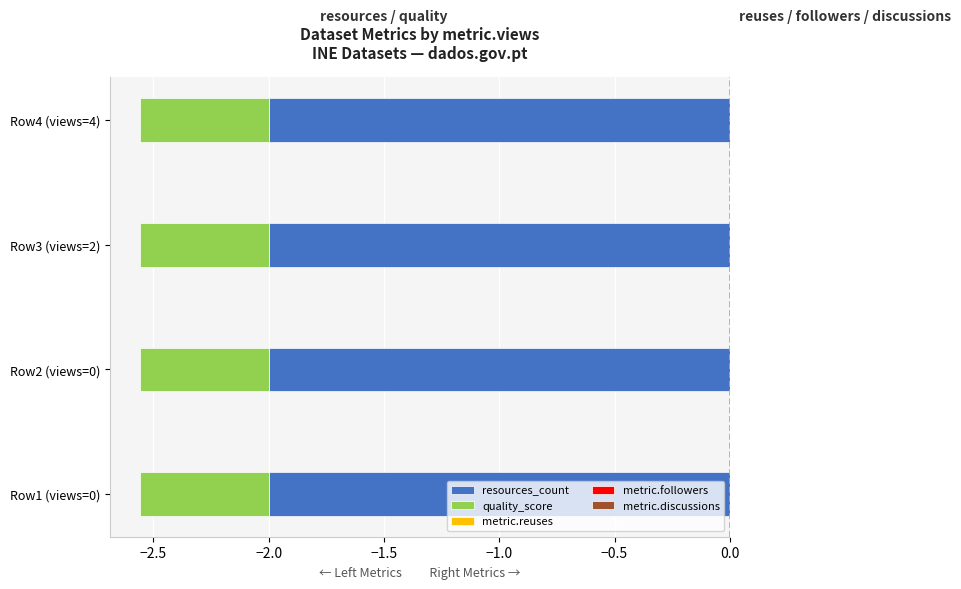

Are the bars horizontal?

Yes